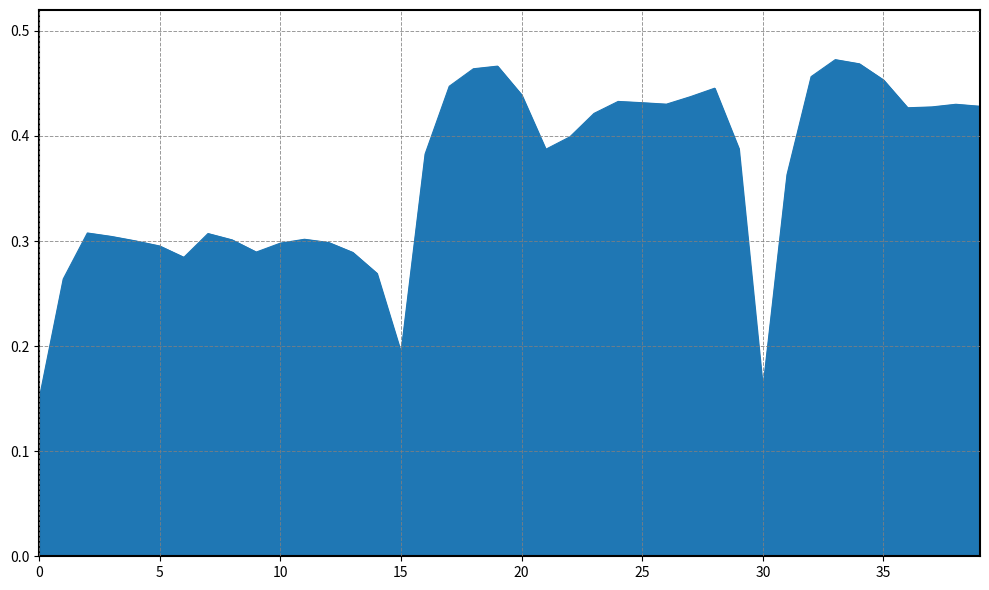

How many lines are shown in the chart?

1